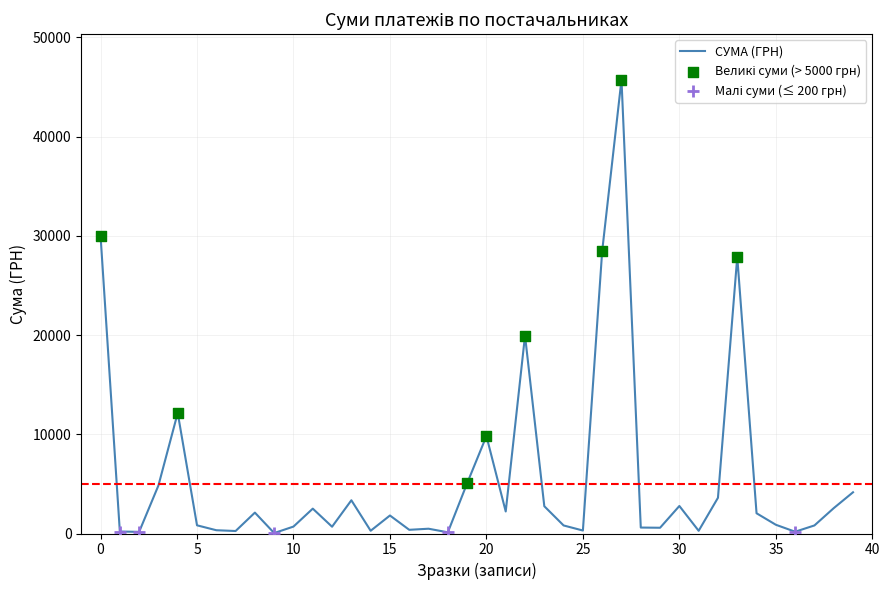

What is the difference between the maximum and minimum values?

45694.4